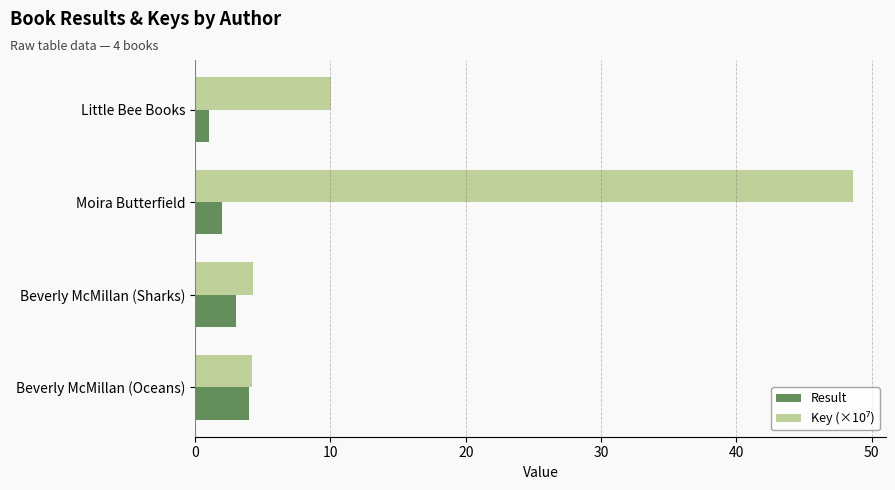

At which category is the sum across all series the highest?

Moira Butterfield